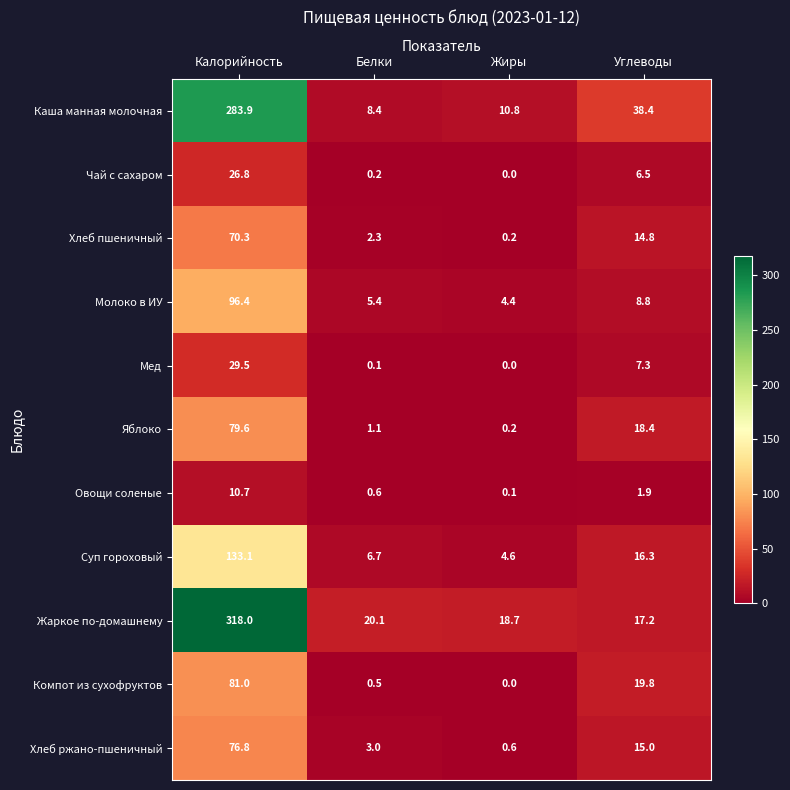

At which category is the sum across all series the highest?

Калорийность